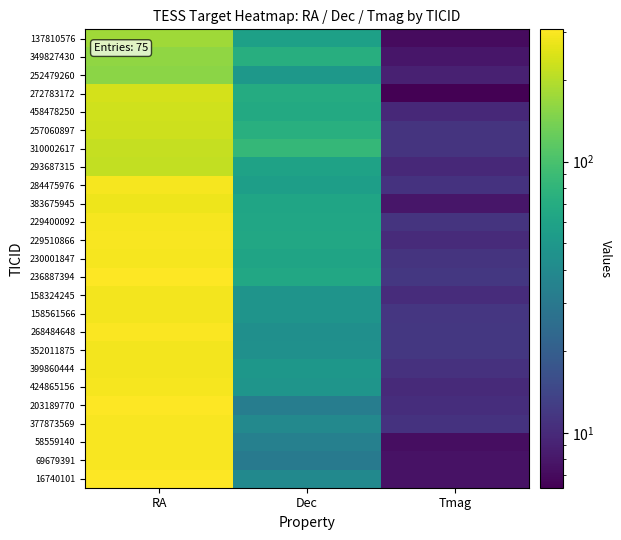

Reading right to left, extract all data points from this chart.

137810576: Tmag=7.0	Dec=57.6	RA=177.8
349827430: Tmag=7.9	Dec=71.7	RA=161.9
252479260: Tmag=9.0	Dec=50.1	RA=155.7
272783172: Tmag=6.3	Dec=68.7	RA=238.4
458478250: Tmag=9.8	Dec=66.4	RA=232.1
257060897: Tmag=11.3	Dec=72.7	RA=227.5
310002617: Tmag=11.3	Dec=83.4	RA=217.9
293687315: Tmag=9.8	Dec=59.4	RA=216.5
284475976: Tmag=11.2	Dec=55.5	RA=291.2
383675945: Tmag=8.0	Dec=61.7	RA=279.2
229400092: Tmag=11.2	Dec=62.5	RA=292.5
229510866: Tmag=10.1	Dec=64.4	RA=297.2
230001847: Tmag=11.2	Dec=60.9	RA=290.6
236887394: Tmag=11.8	Dec=65.2	RA=303.4
158324245: Tmag=10.2	Dec=46.9	RA=287.0
158561566: Tmag=11.6	Dec=47.3	RA=287.7
268484648: Tmag=11.8	Dec=43.9	RA=299.0
352011875: Tmag=11.8	Dec=44.1	RA=285.7
399860444: Tmag=10.8	Dec=49.3	RA=286.8
424865156: Tmag=10.0	Dec=48.0	RA=292.2
203189770: Tmag=10.4	Dec=32.6	RA=304.8
377873569: Tmag=11.0	Dec=38.9	RA=294.4
58559140: Tmag=7.2	Dec=34.4	RA=296.7
69679391: Tmag=7.5	Dec=31.2	RA=294.7
16740101: Tmag=7.6	Dec=39.9	RA=307.9